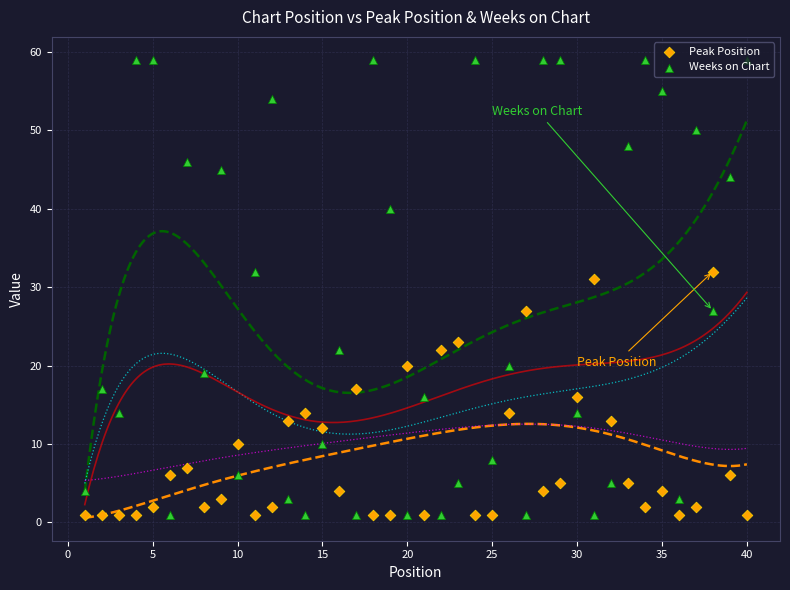

What are all the series names shown in the legend?

Peak Position, Weeks on Chart